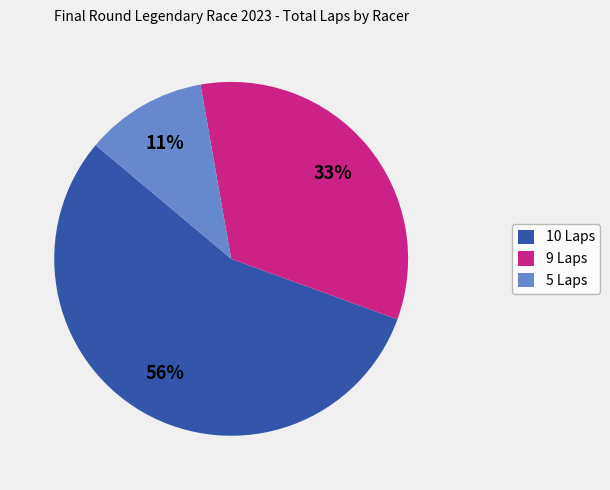

Count the number of slices in the pie.

3